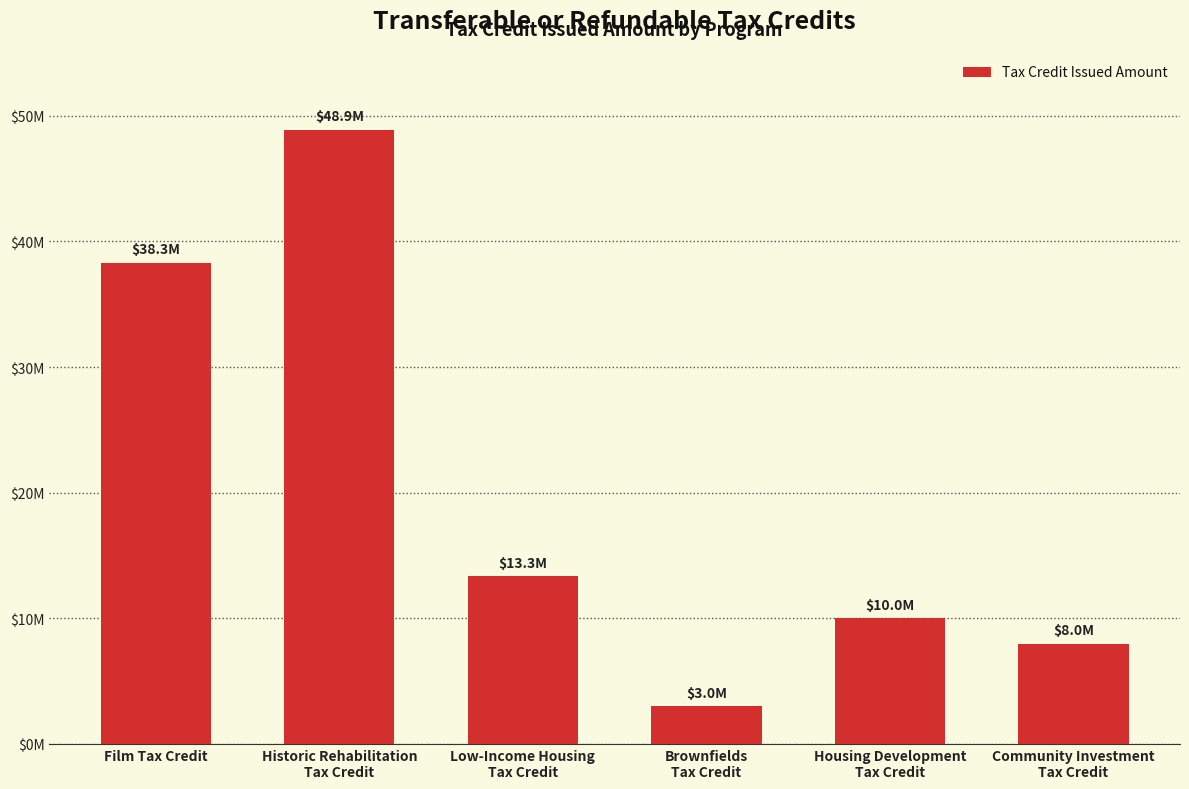

What value does the data have at Historic Rehabilitation
Tax Credit, to the nearest 50?

48898100